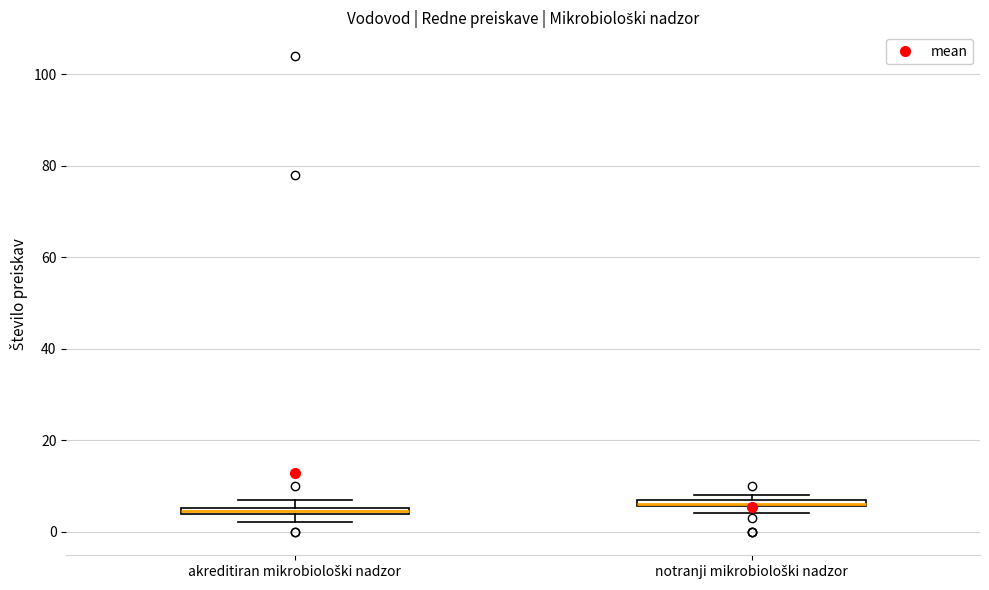

Where is the lower edge of the box for notranji mikrobiološki nadzor on the y-axis? The values are not printed on the chart, so give them approximately, as read against the axis.

6